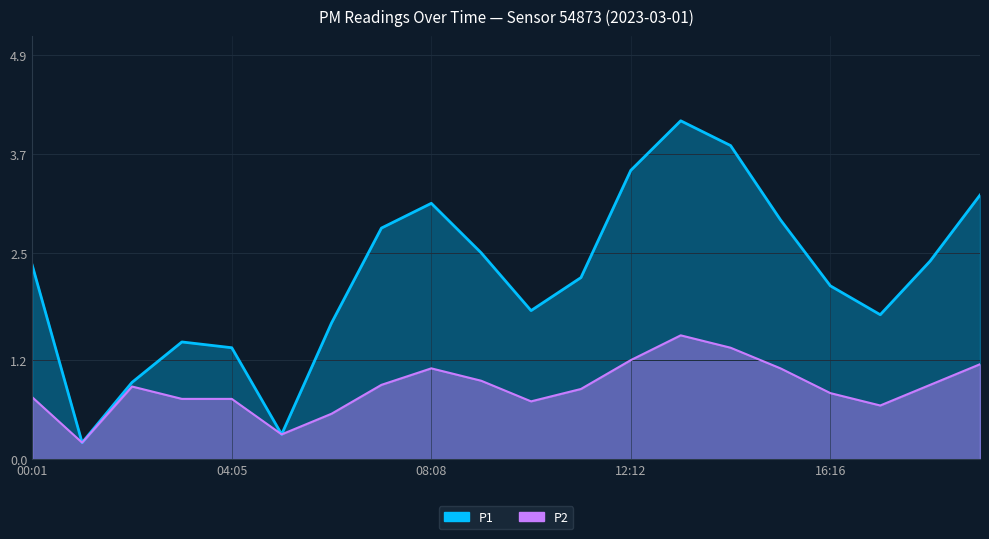

Reading left to right, transcribe all the data shown in this chart.

P1: 00:01=2.4	01:01=0.2	02:02=0.9	03:03=1.4	04:05=1.4	05:05=0.3	06:06=1.6	07:07=2.8	08:08=3.1	09:09=2.5	10:10=1.8	11:11=2.2	12:12=3.5	13:13=4.1	14:14=3.8	15:15=2.9	16:16=2.1	17:17=1.8	18:18=2.4	19:19=3.2
P2: 00:01=0.8	01:01=0.2	02:02=0.9	03:03=0.7	04:05=0.7	05:05=0.3	06:06=0.6	07:07=0.9	08:08=1.1	09:09=0.9	10:10=0.7	11:11=0.8	12:12=1.2	13:13=1.5	14:14=1.4	15:15=1.1	16:16=0.8	17:17=0.7	18:18=0.9	19:19=1.1